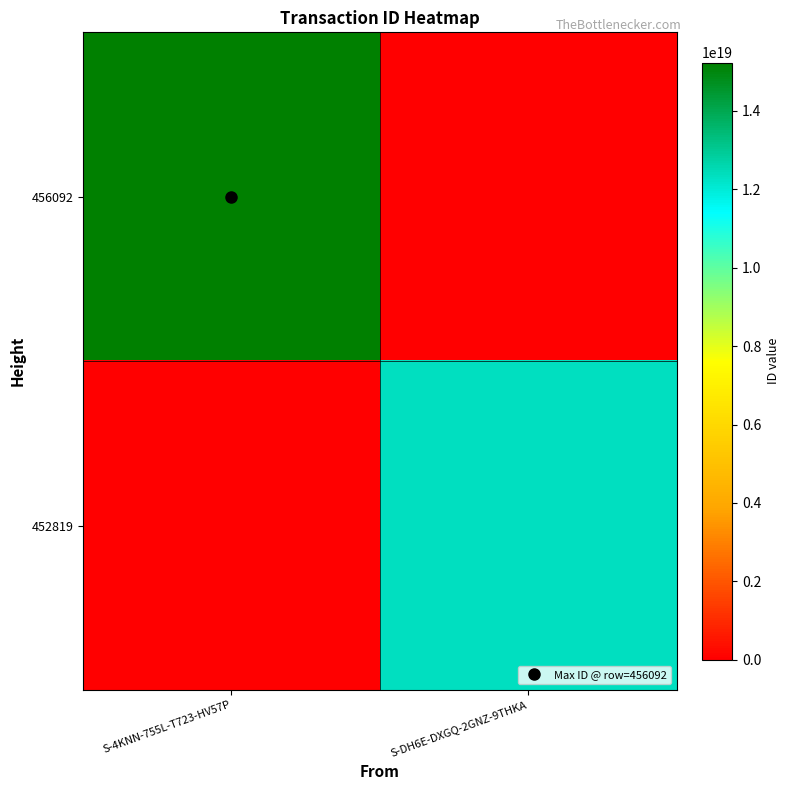

What is the difference between the highest and lowest values at S-4KNN-755L-T723-HV57P?

15231282924660328448